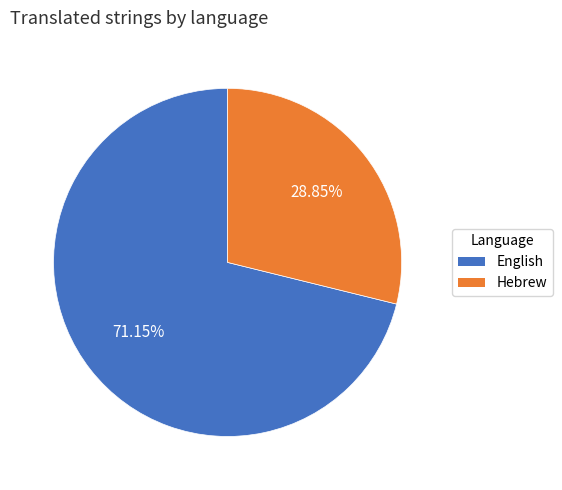

What portion of the pie excludes English?

28.8%